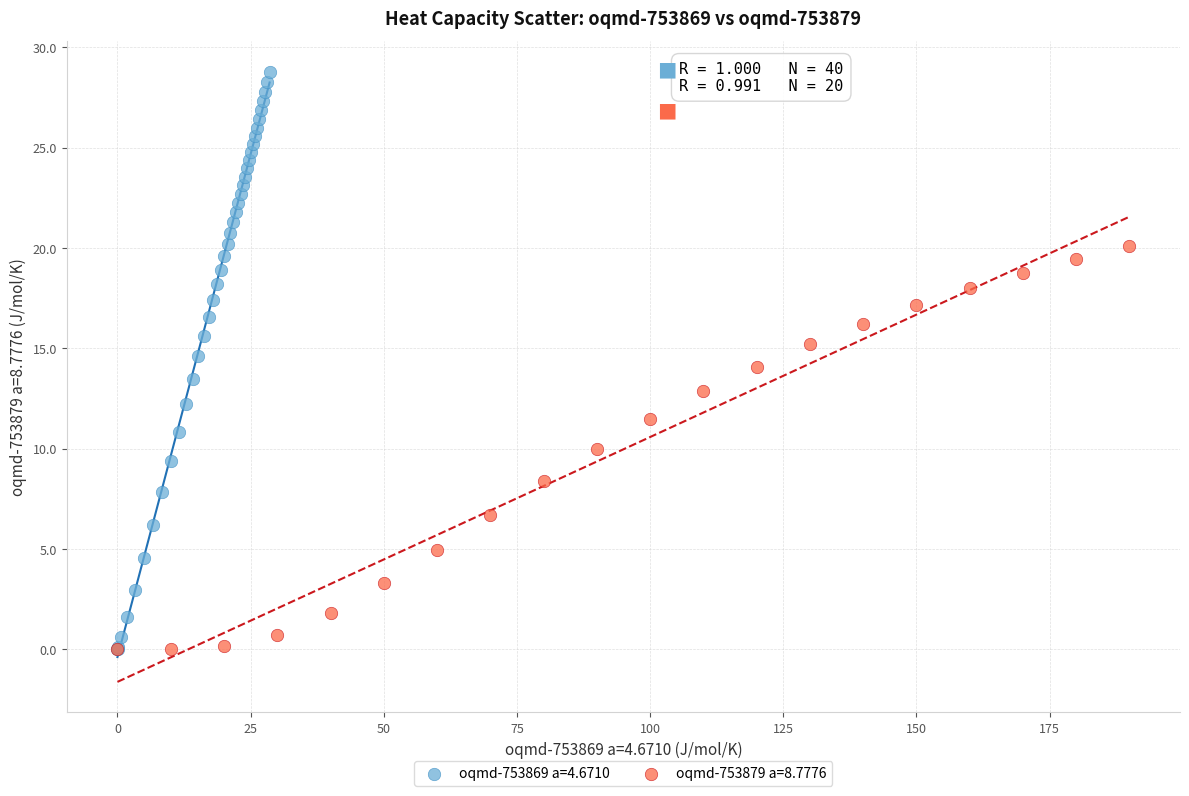

Which series has the widest spread of Y values?

oqmd-753869 a=4.6710